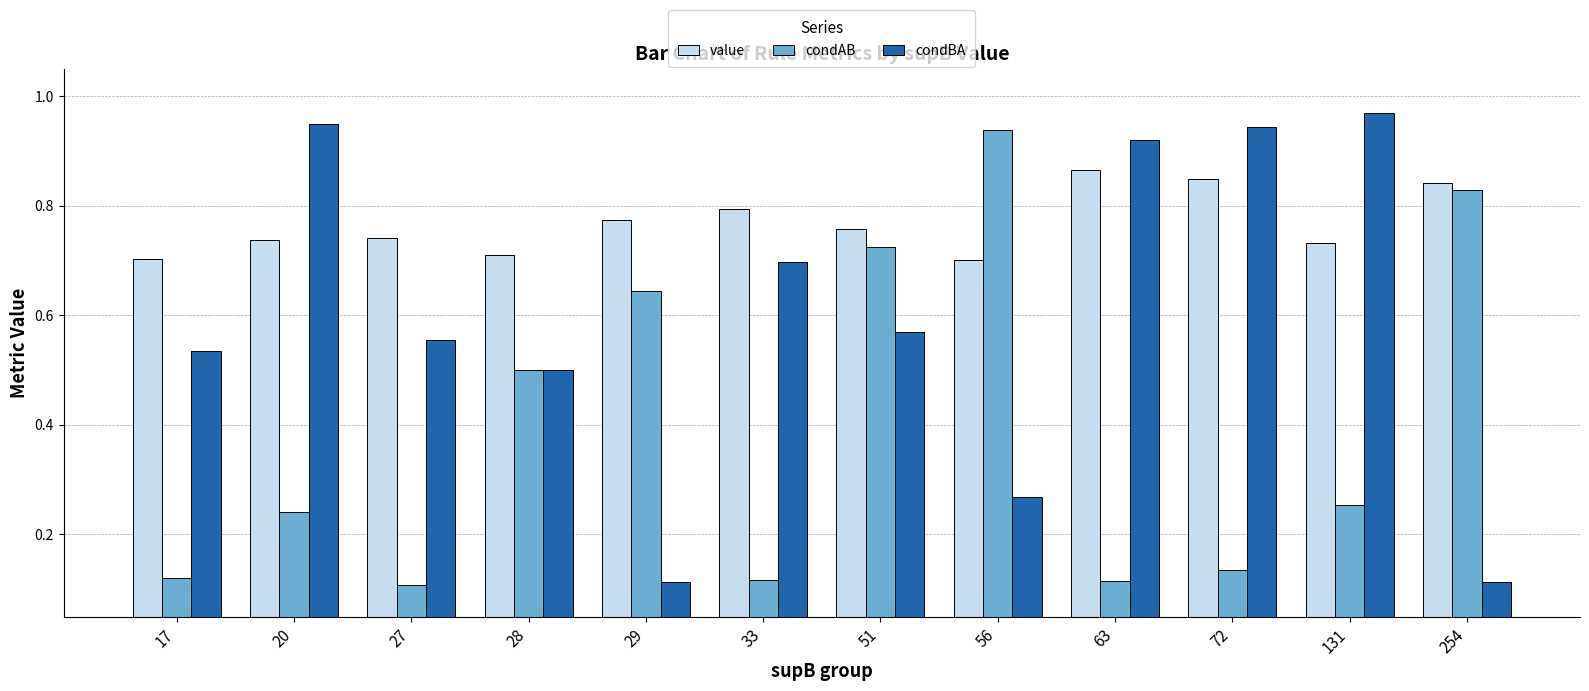

What is the sum of all condBA values?

7.1